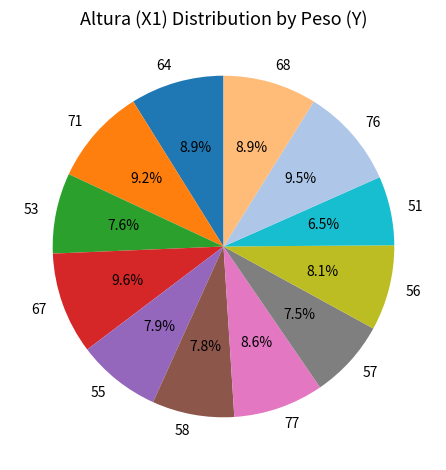

What percentage is NOT represented by 67?

90.4%